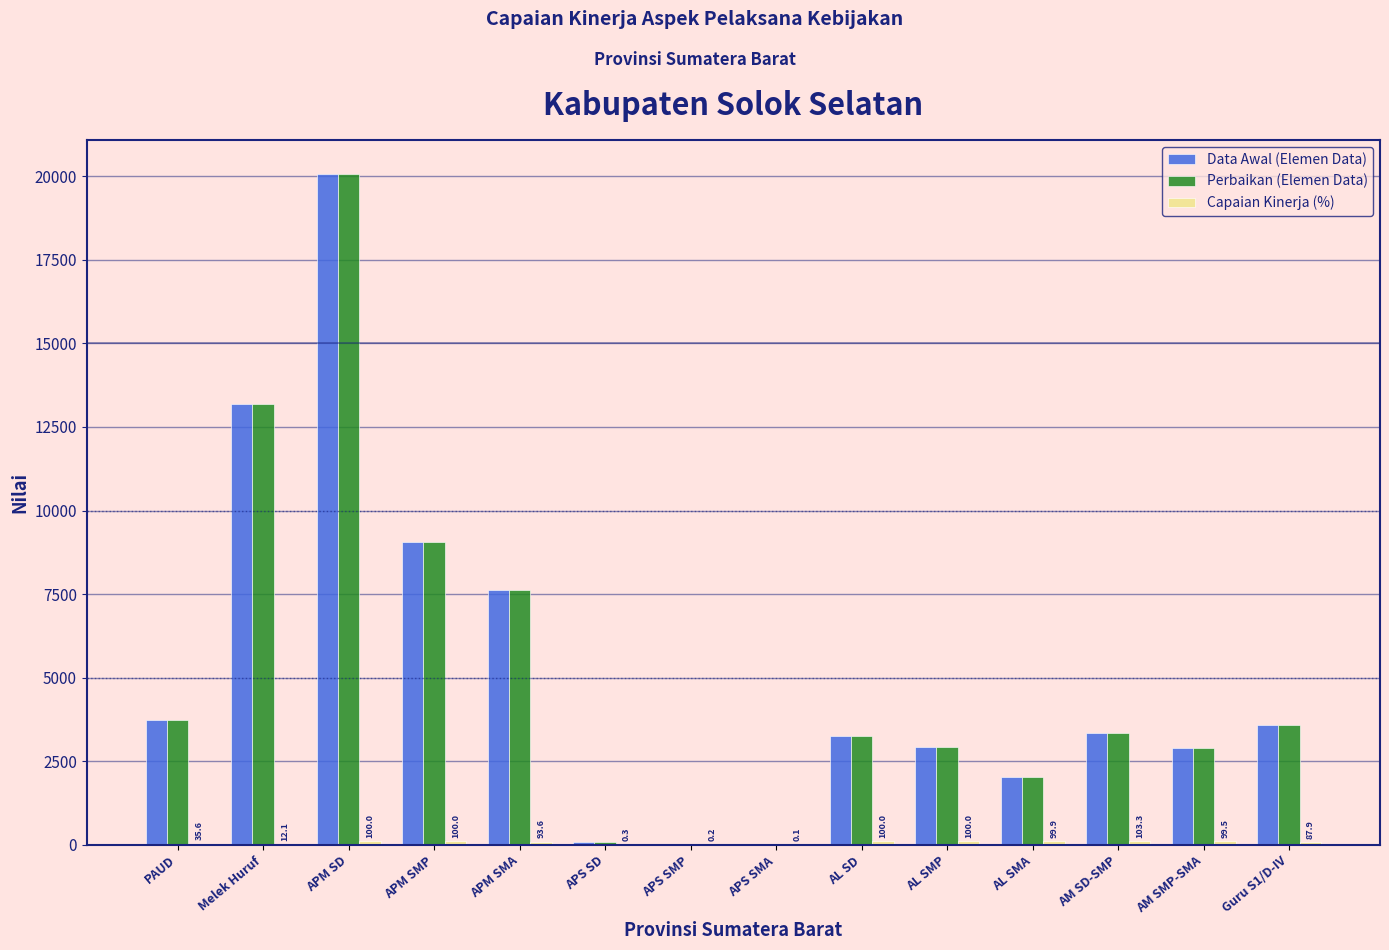

At which category is the sum across all series the highest?

APM SD